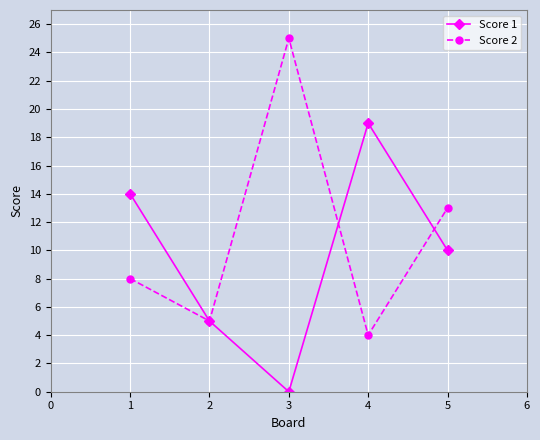

The Score 1 series shows 6 at 4. True or false?

False